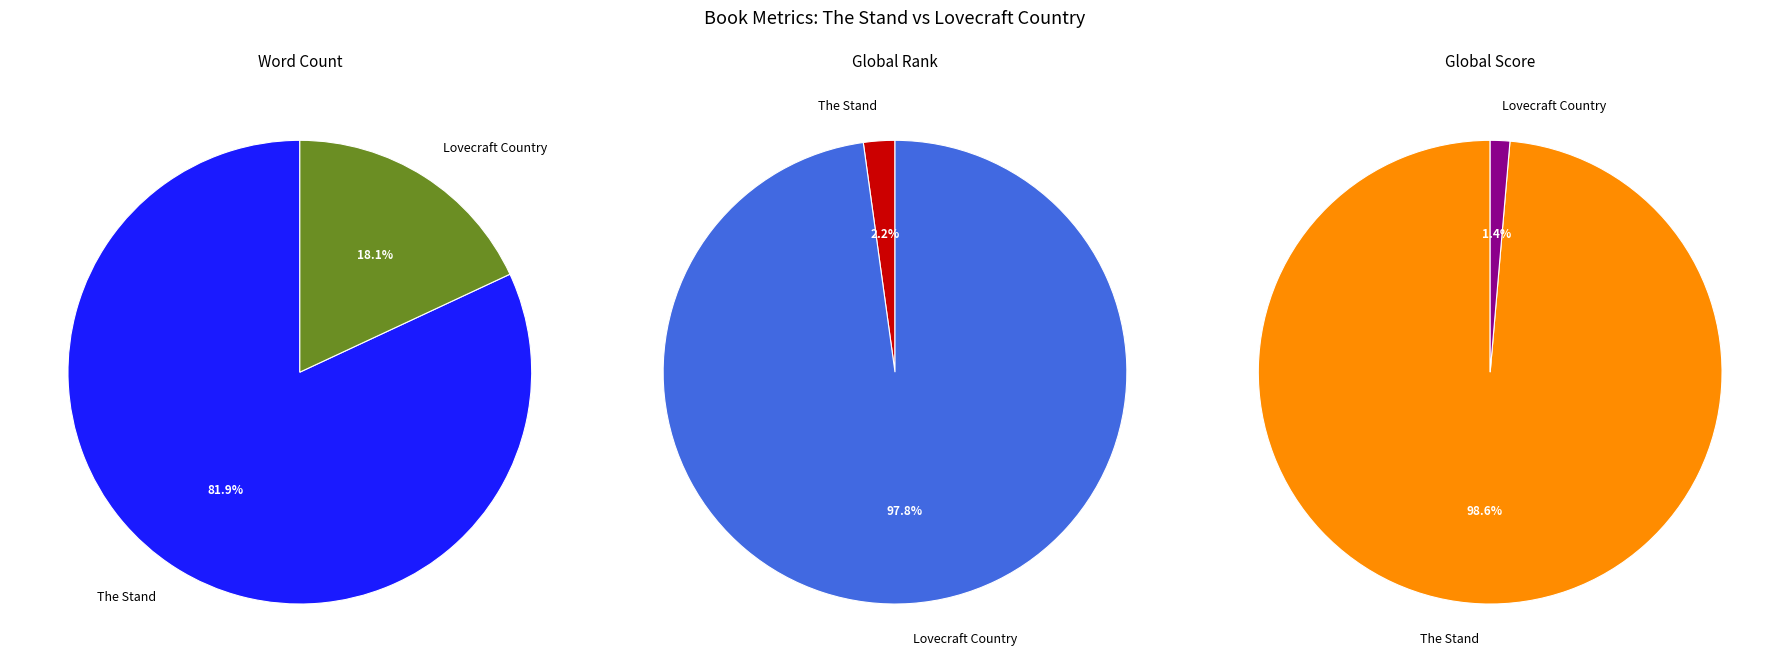

What is the smallest slice in the pie chart?

Lovecraft Country